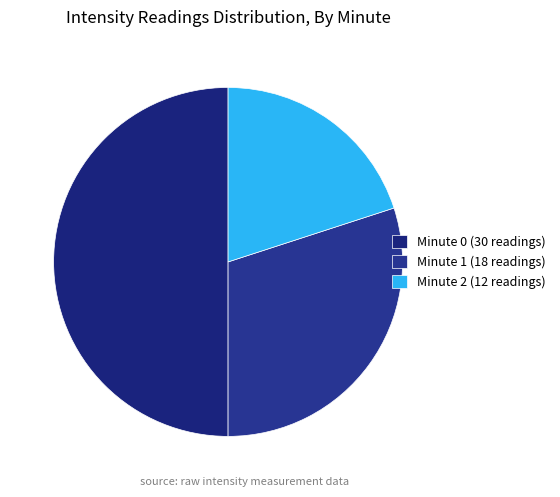

Count the number of slices in the pie.

3